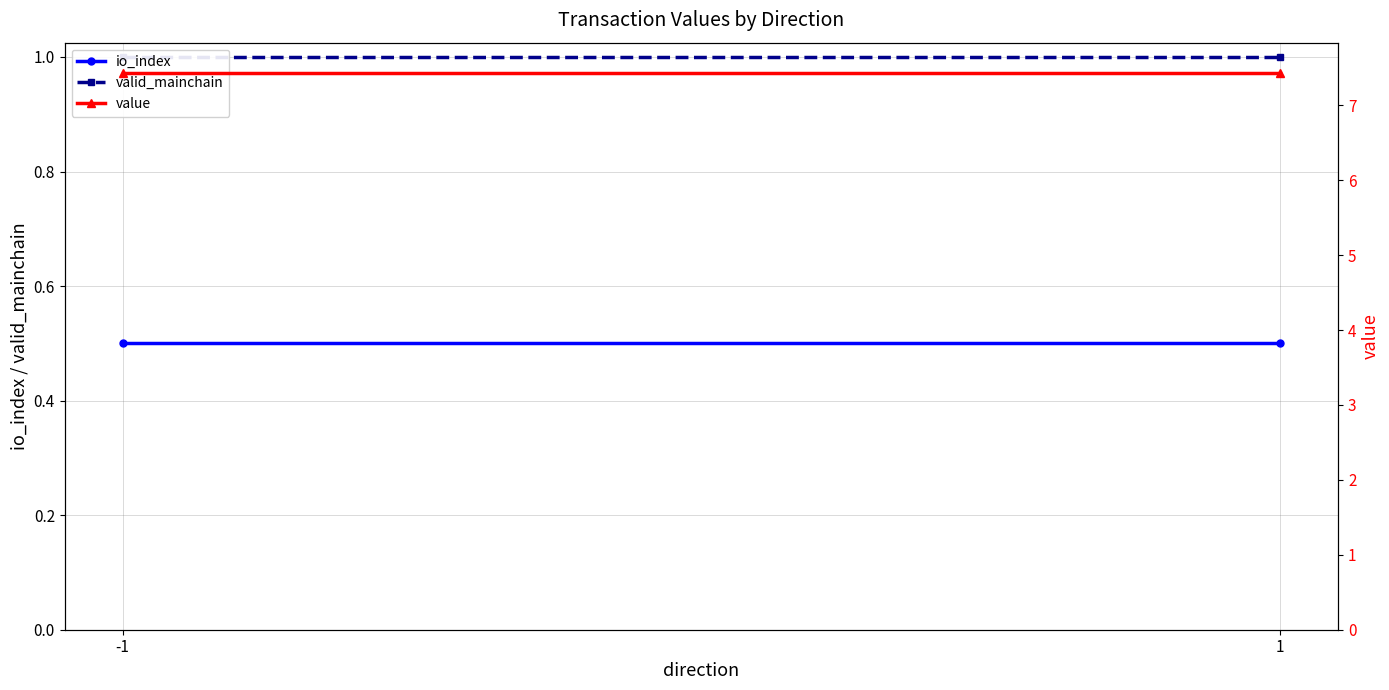

Which series has the widest spread of values?

io_index